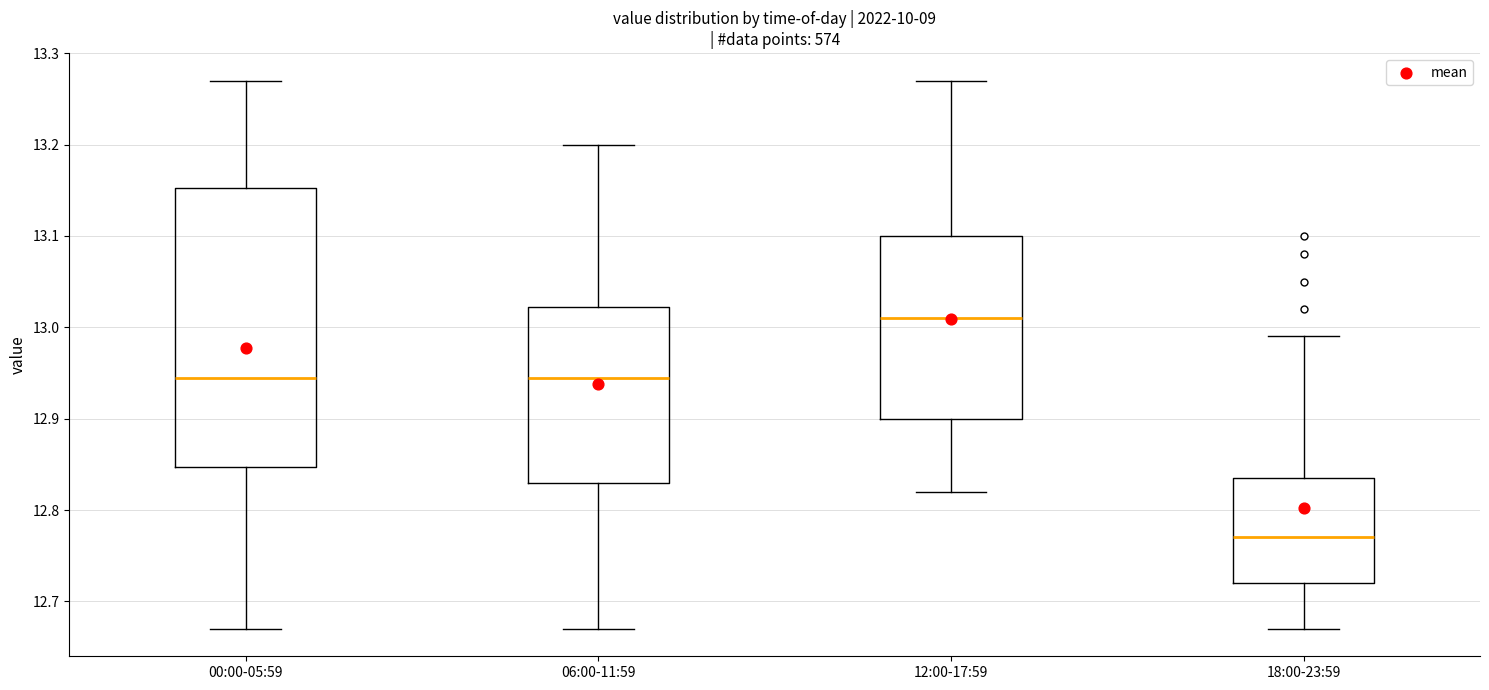

Reading left to right, read every box against the y-axis: the position of its median line, the range the box covers, and the ends of its whiskers. The values are not printed on the chart, so give them approximately, as read against the axis.

00:00-05:59: median 12.95, box 12.85 to 13.15, whiskers 12.67 to 13.27
06:00-11:59: median 12.95, box 12.83 to 13.02, whiskers 12.67 to 13.20
12:00-17:59: median 13.01, box 12.90 to 13.10, whiskers 12.82 to 13.27
18:00-23:59: median 12.77, box 12.72 to 12.84, whiskers 12.67 to 12.99